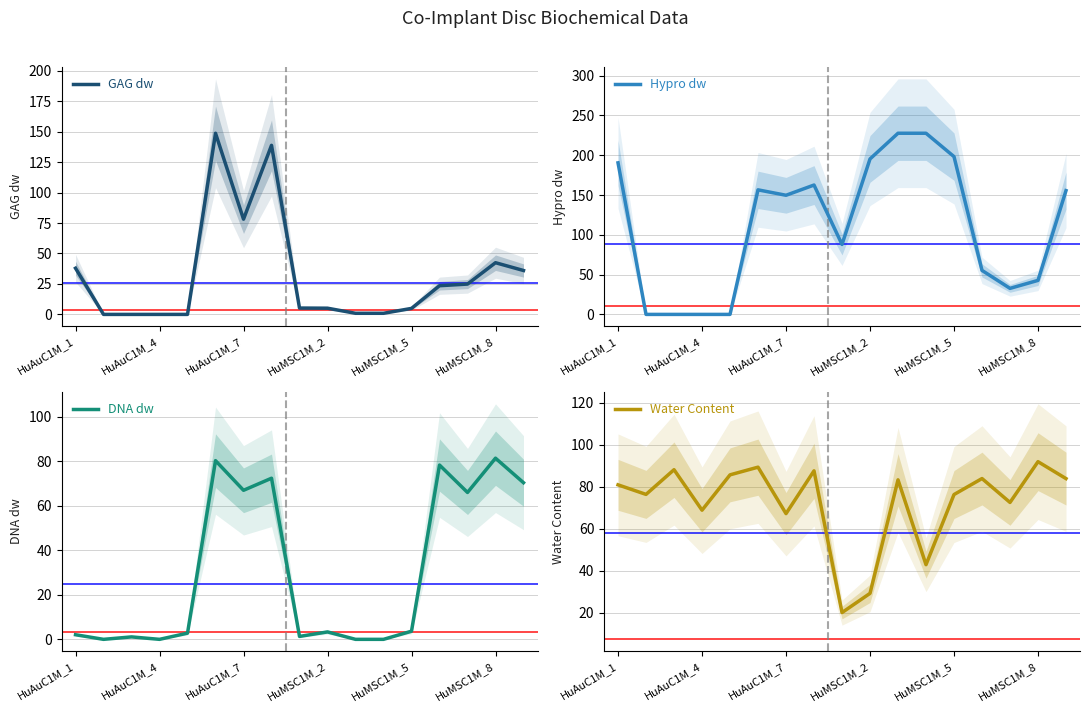

Which series has the widest spread of values?

Hypro dw